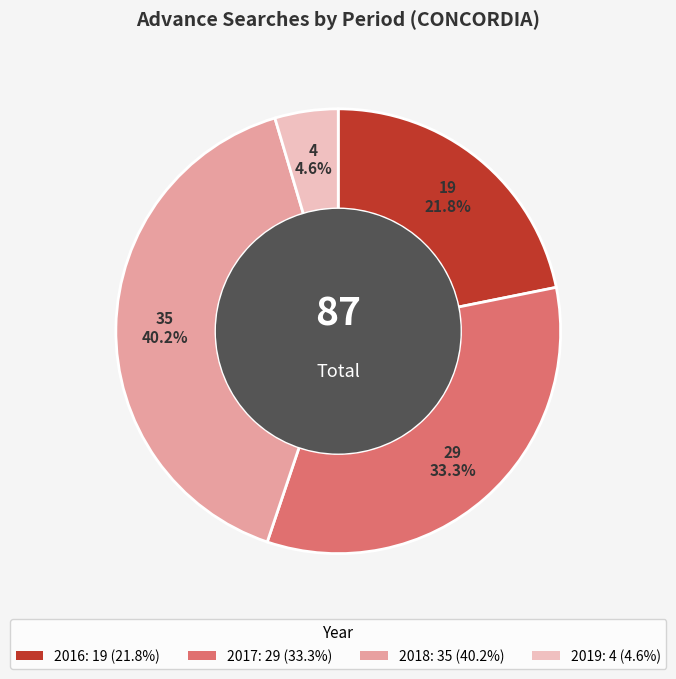

Is there any slice that represents more than half of the pie?

No